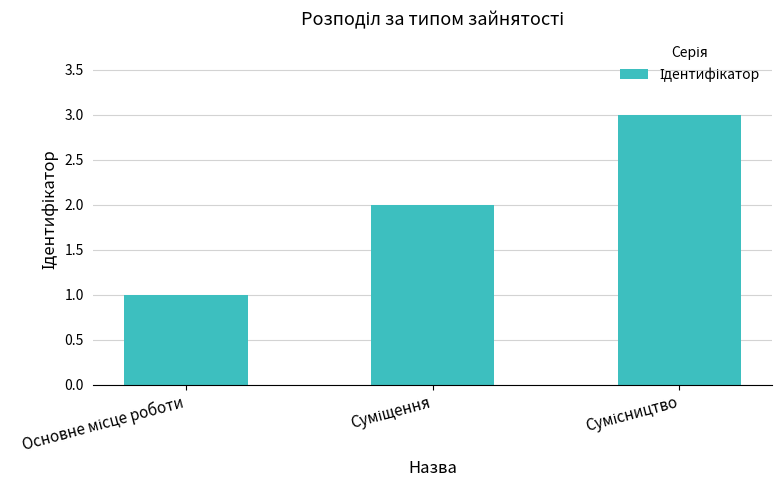

What is the difference between the maximum and second lowest values?

1